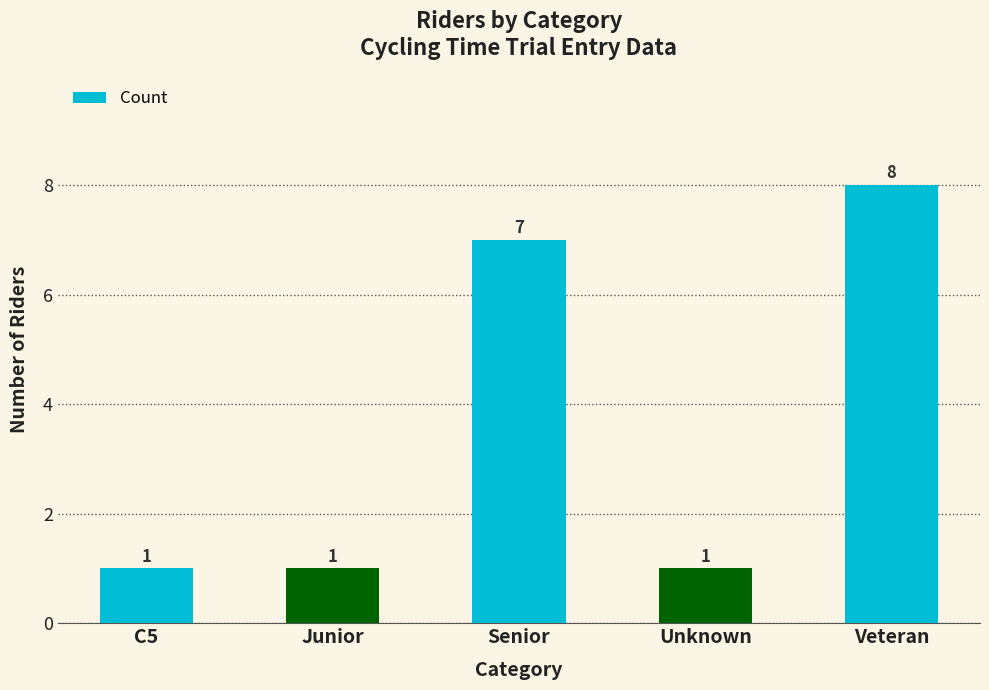

What is the ratio of the value at Junior to the value at Senior?

0.1